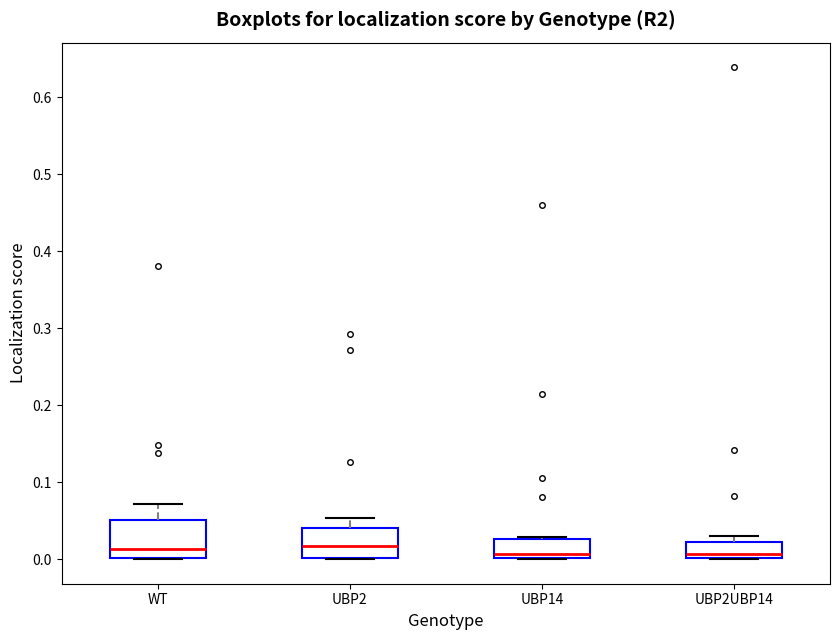

Reading left to right, read every box against the y-axis: the position of its median line, the range the box covers, and the ends of its whiskers. The values are not printed on the chart, so give them approximately, as read against the axis.

WT: median 0.01, box 0.00 to 0.05, whiskers 0.00 to 0.07
UBP2: median 0.02, box 0.00 to 0.04, whiskers 0.00 to 0.05
UBP14: median 0.01, box 0.00 to 0.03, whiskers 0.00 to 0.03
UBP2UBP14: median 0.01, box 0.00 to 0.02, whiskers 0.00 to 0.03